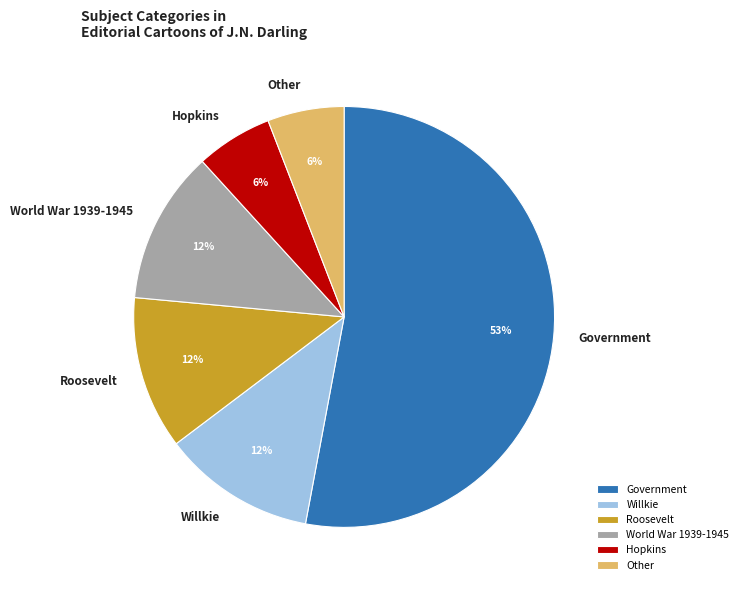

Which category has the biggest portion of the pie?

Government